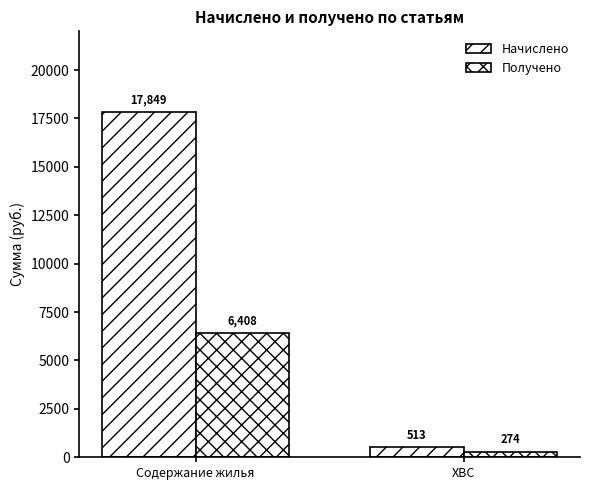

Which series has the widest spread of values?

Начислено